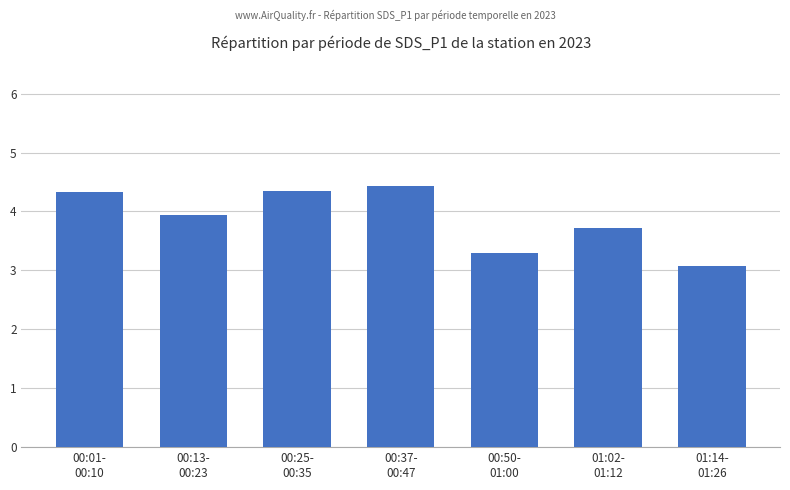

What is the average value?

3.9